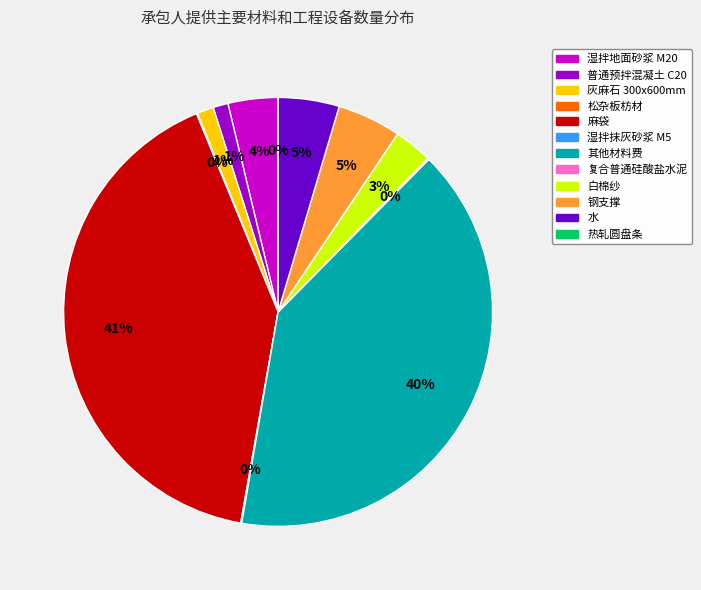

To the nearest percent, what is the average slice percentage?

8%